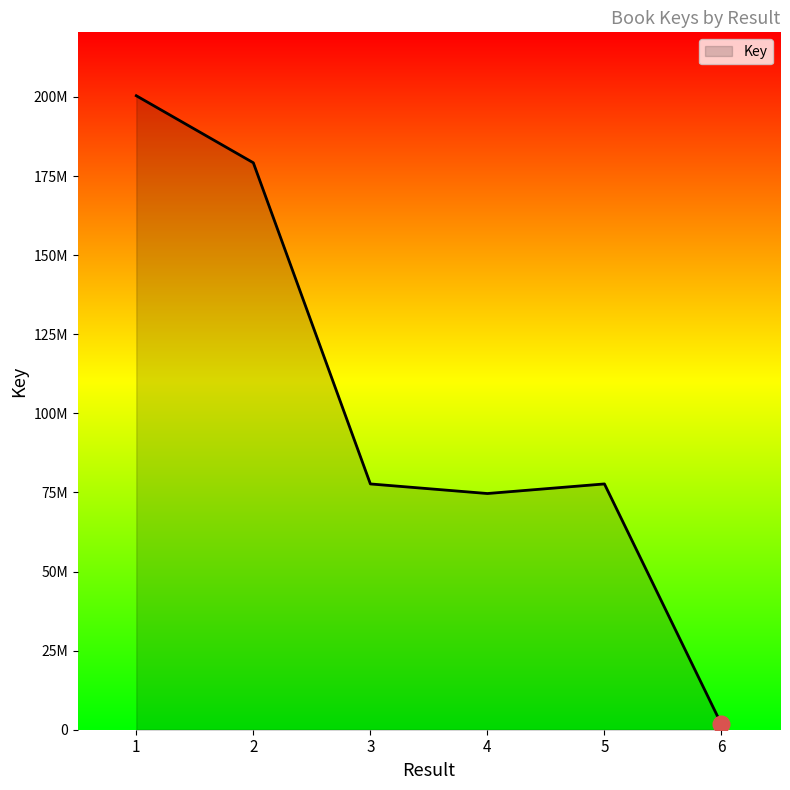

Read the value at 5, to the nearest 100.

77686400